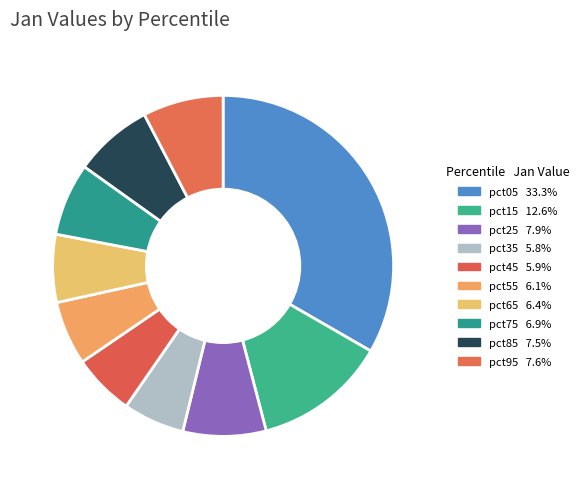

How much of the chart is everything except pct25?

92.1%